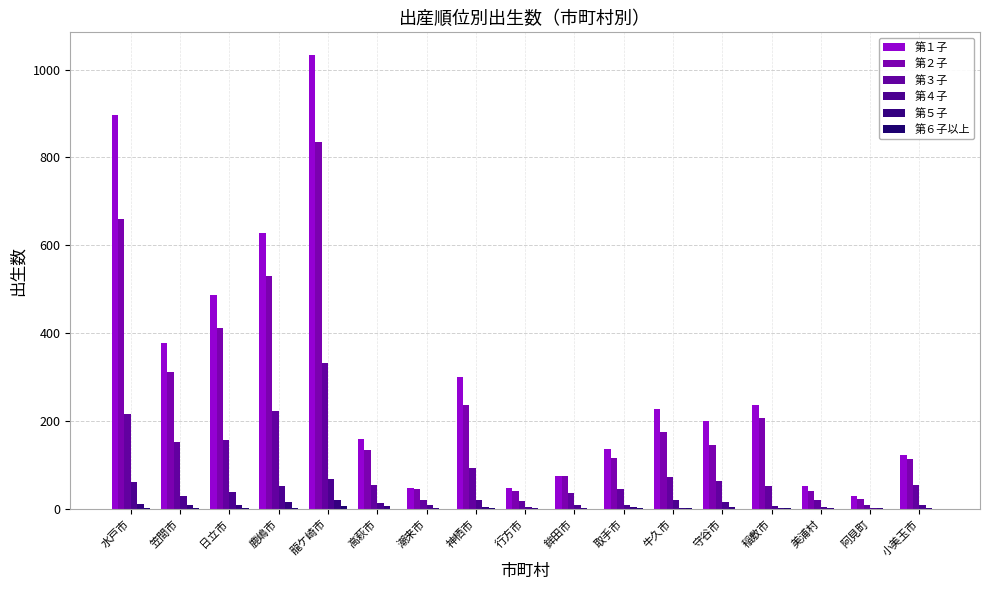

At which category is the sum across all series the highest?

龍ケ崎市